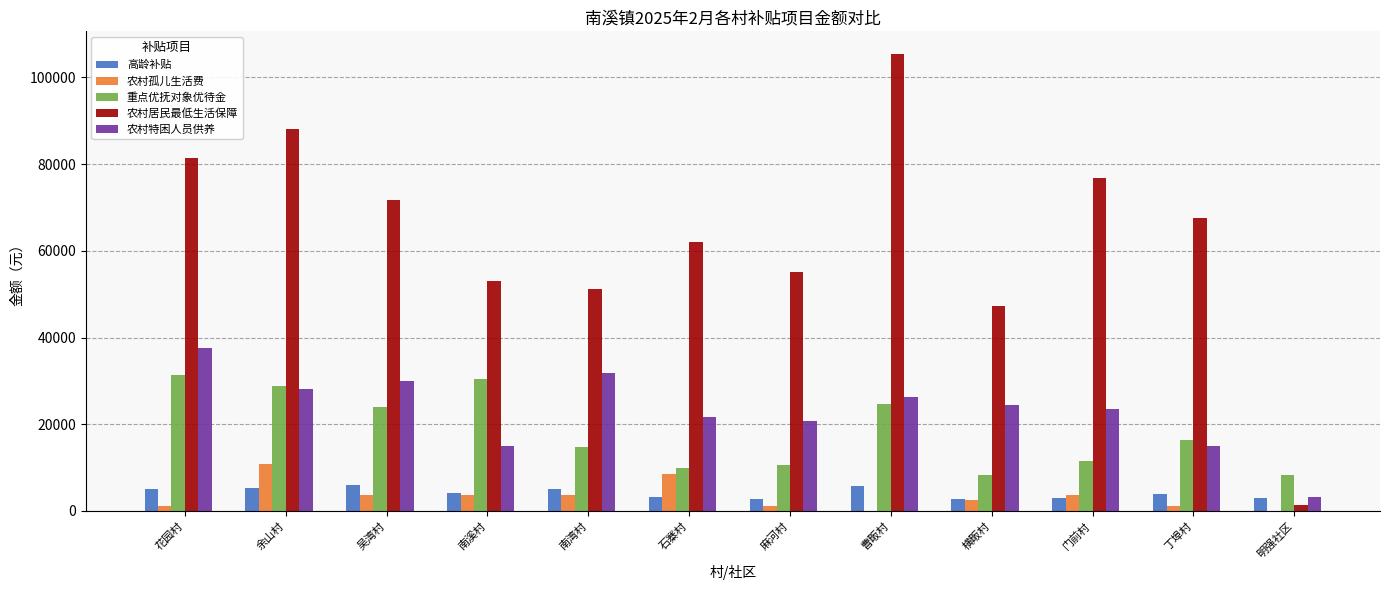

Which series has the widest spread of values?

农村居民最低生活保障